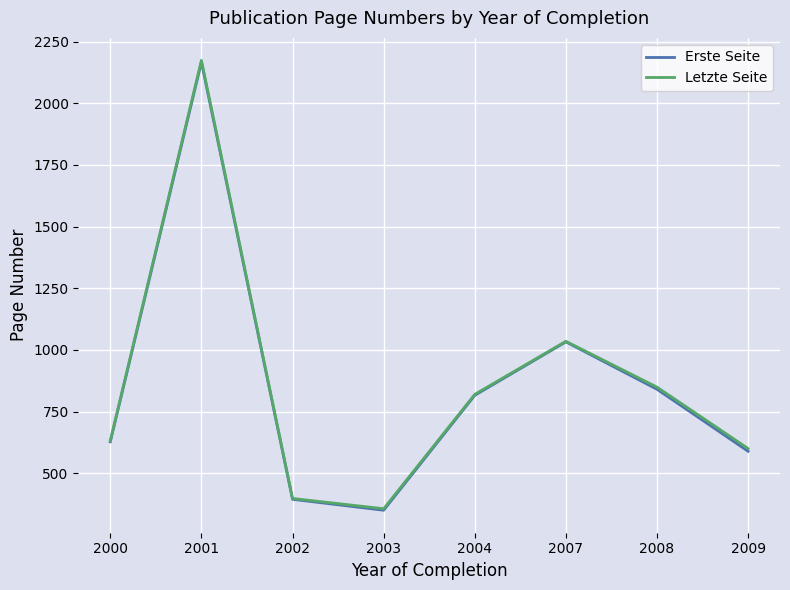

Which series has the widest spread of values?

Letzte Seite